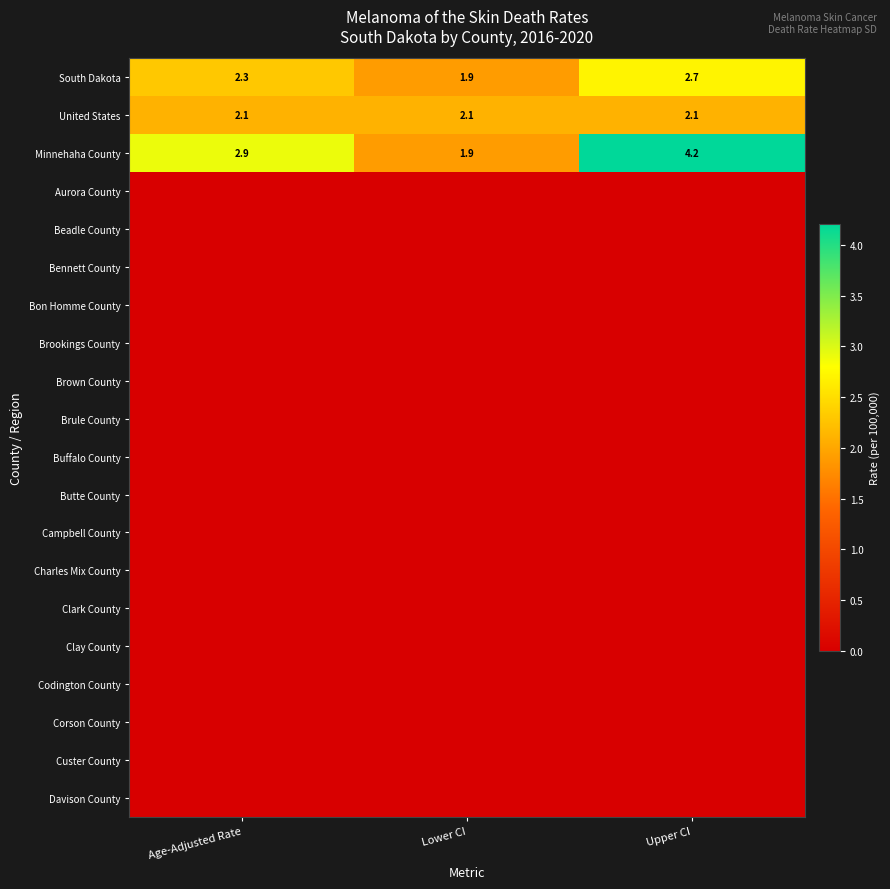

True or false: South Dakota has a value of 0.6 at Upper CI.

False